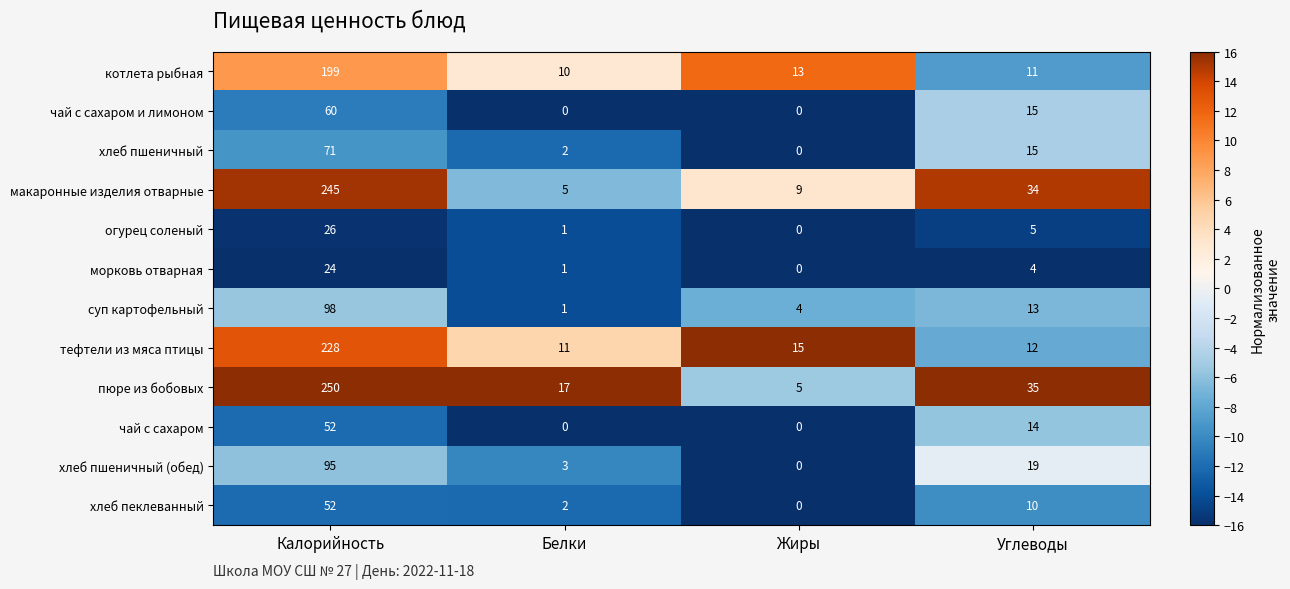

At which category is the sum across all series the highest?

Калорийность